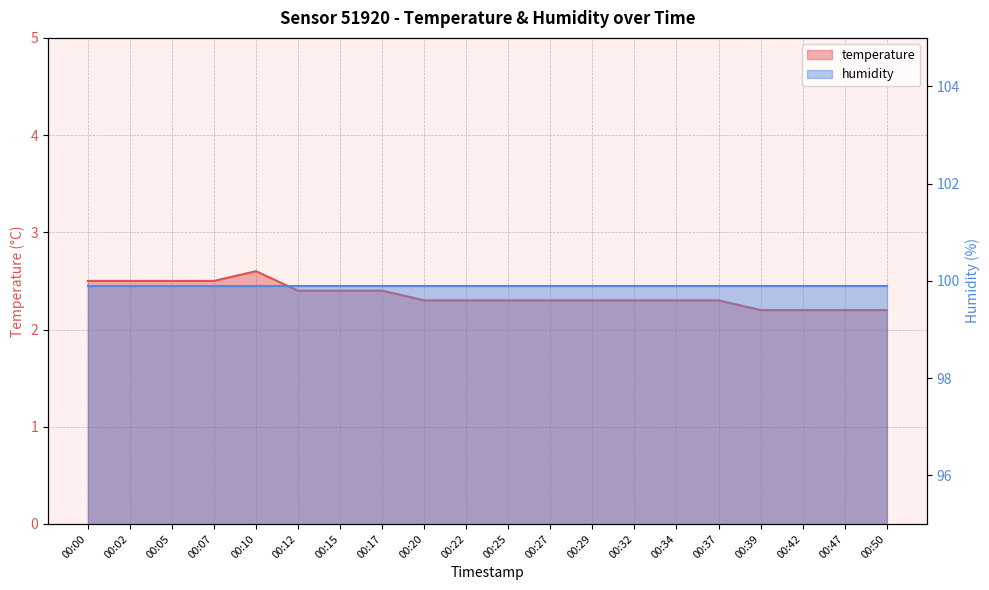

What is the ratio of the value at 00:50 to the value at 00:27?

1.0